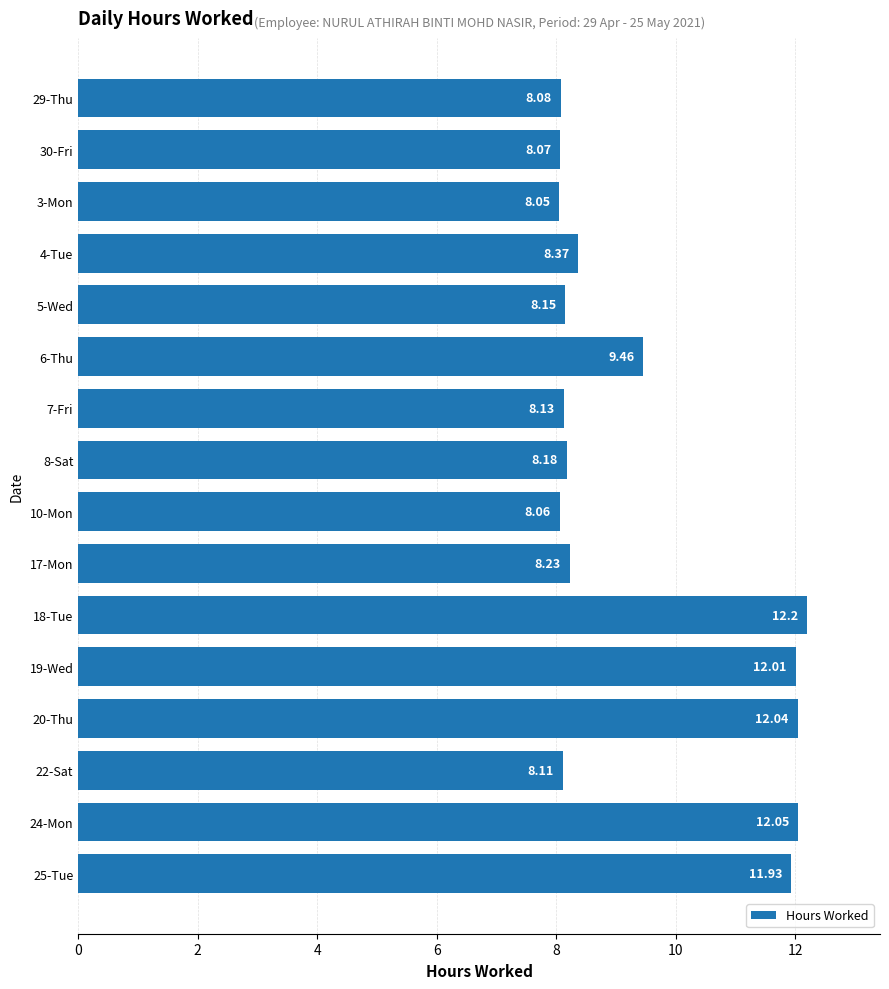

List the labels in order of value, largest first.

18-Tue, 24-Mon, 20-Thu, 19-Wed, 25-Tue, 6-Thu, 4-Tue, 17-Mon, 8-Sat, 5-Wed, 7-Fri, 22-Sat, 29-Thu, 30-Fri, 10-Mon, 3-Mon